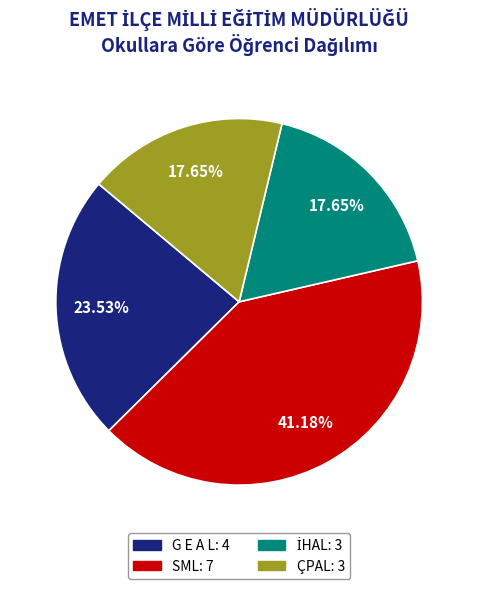

Which slice is the largest?

SML